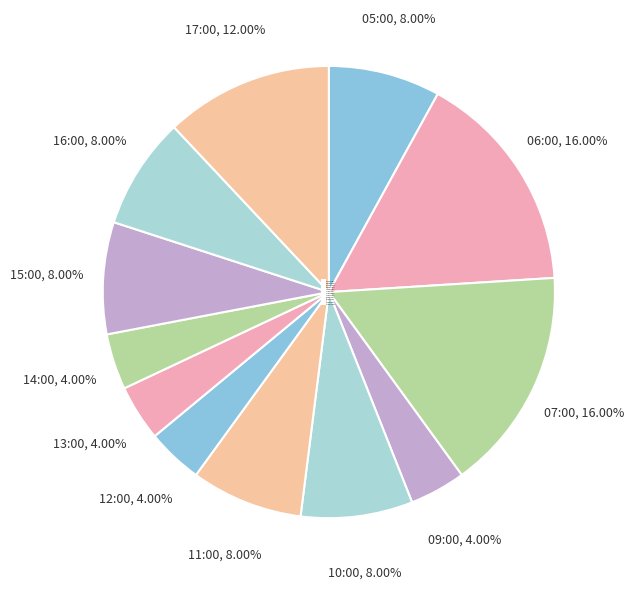

How many segments does this pie chart have?

12